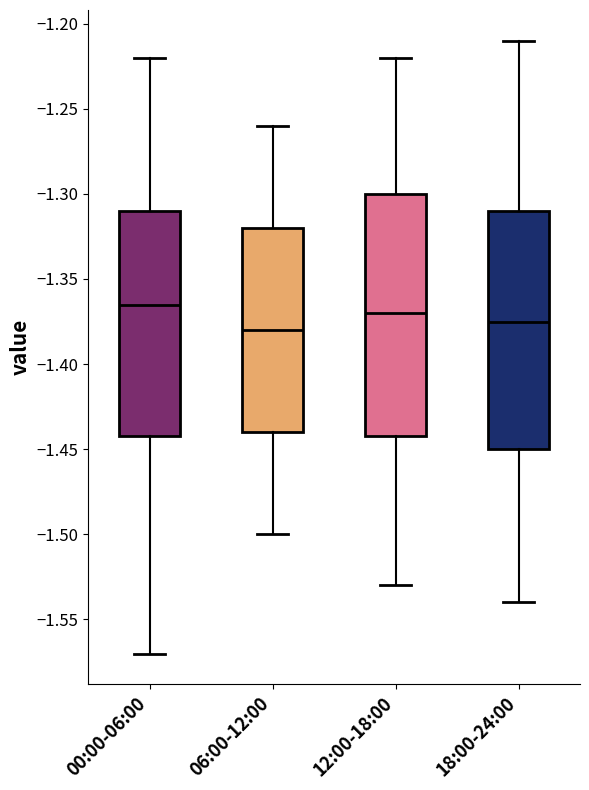

Reading left to right, read every box against the y-axis: the position of its median line, the range the box covers, and the ends of its whiskers. The values are not printed on the chart, so give them approximately, as read against the axis.

00:00-06:00: median -1.365, box -1.440 to -1.310, whiskers -1.570 to -1.220
06:00-12:00: median -1.380, box -1.440 to -1.320, whiskers -1.500 to -1.260
12:00-18:00: median -1.370, box -1.440 to -1.300, whiskers -1.530 to -1.220
18:00-24:00: median -1.375, box -1.450 to -1.310, whiskers -1.540 to -1.210